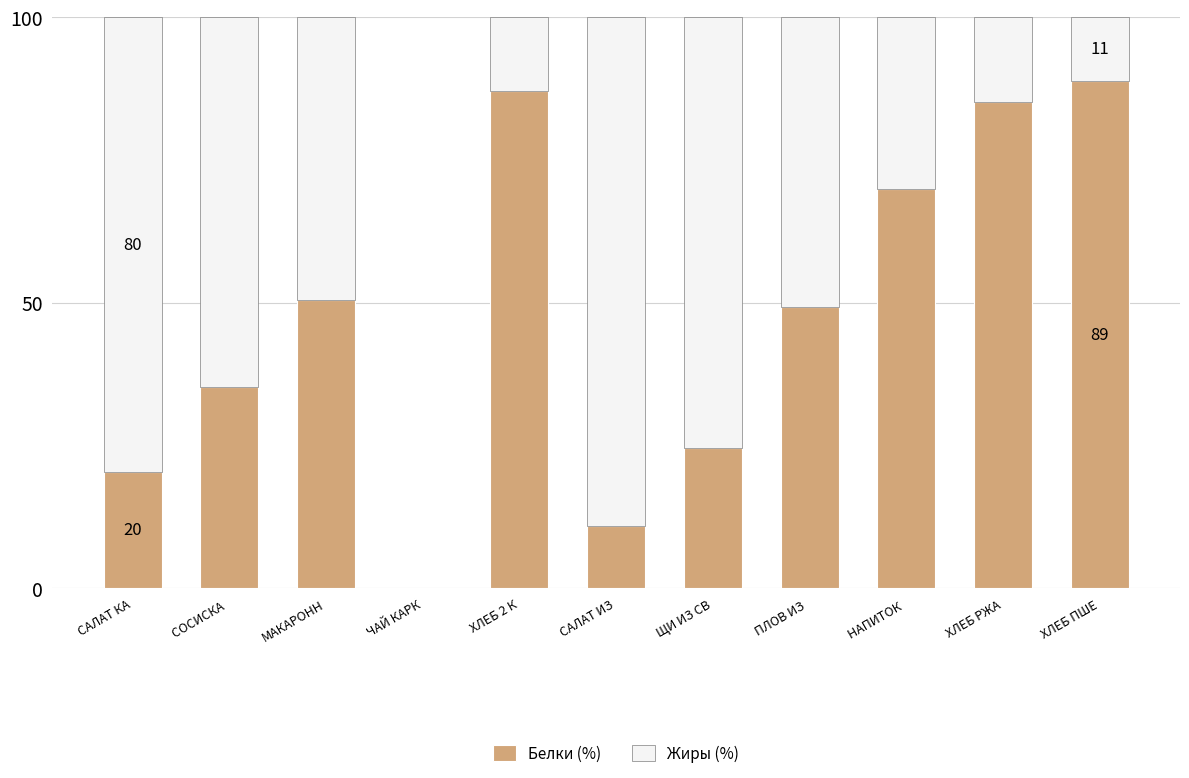

Reading right to left, list the values for the Белки (%) series.

ХЛЕБ ПШЕ=88.9	ХЛЕБ РЖА=85.2	НАПИТОК =70.0	ПЛОВ ИЗ =49.2	ЩИ ИЗ СВ=24.6	САЛАТ ИЗ=10.9	ХЛЕБ 2 К=87.0	ЧАЙ КАРК=0.0	МАКАРОНН=50.4	СОСИСКА =35.3	САЛАТ КА=20.4